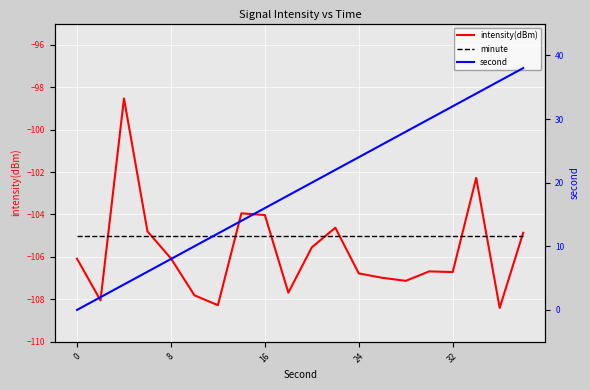

Which series has the largest total across all categories?

second